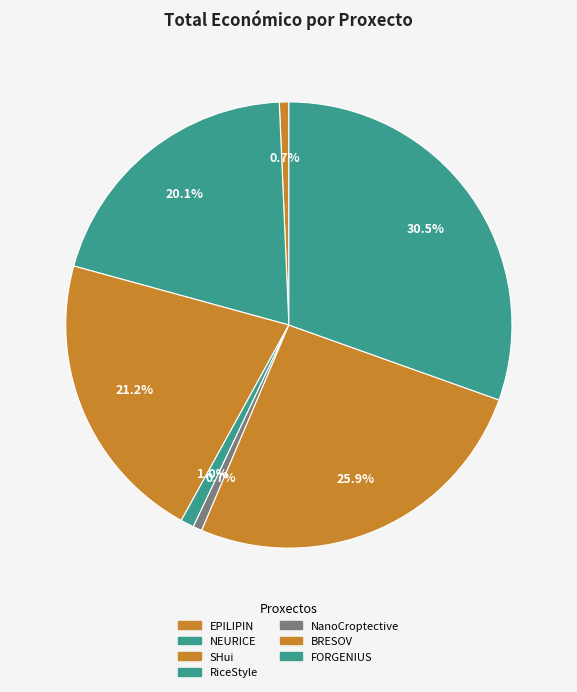

How many segments does this pie chart have?

7